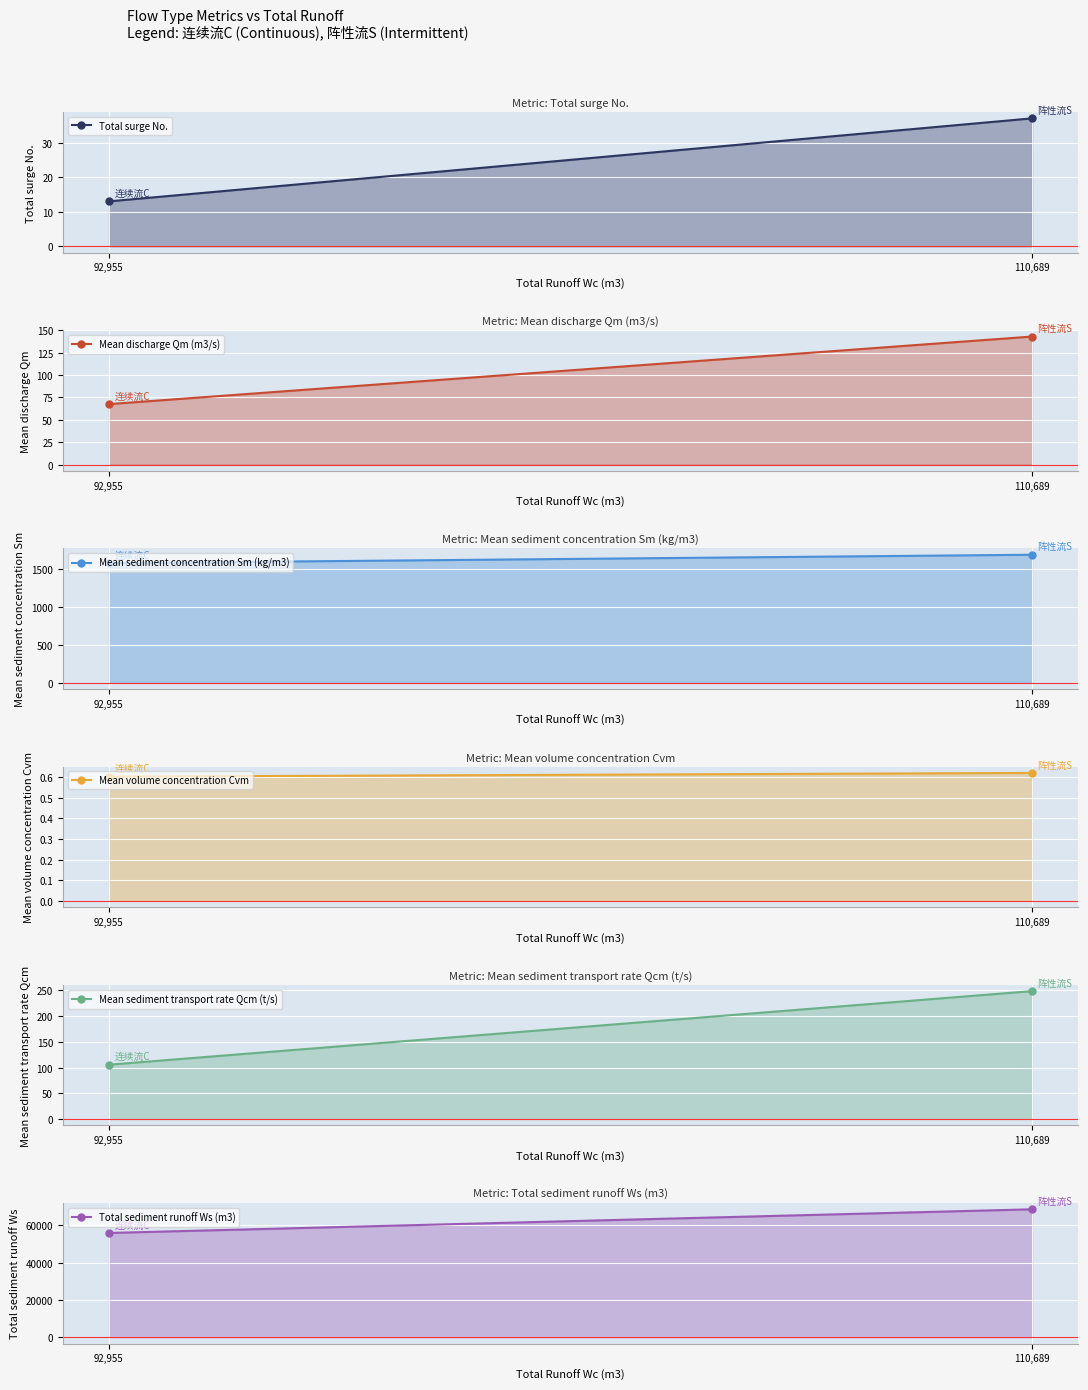

What are all the series names shown in the legend?

Total surge No., Mean discharge Qm (m3/s), Mean sediment concentration Sm (kg/m3), Mean volume concentration Cvm, Mean sediment transport rate Qcm (t/s), Total sediment runoff Ws (m3)